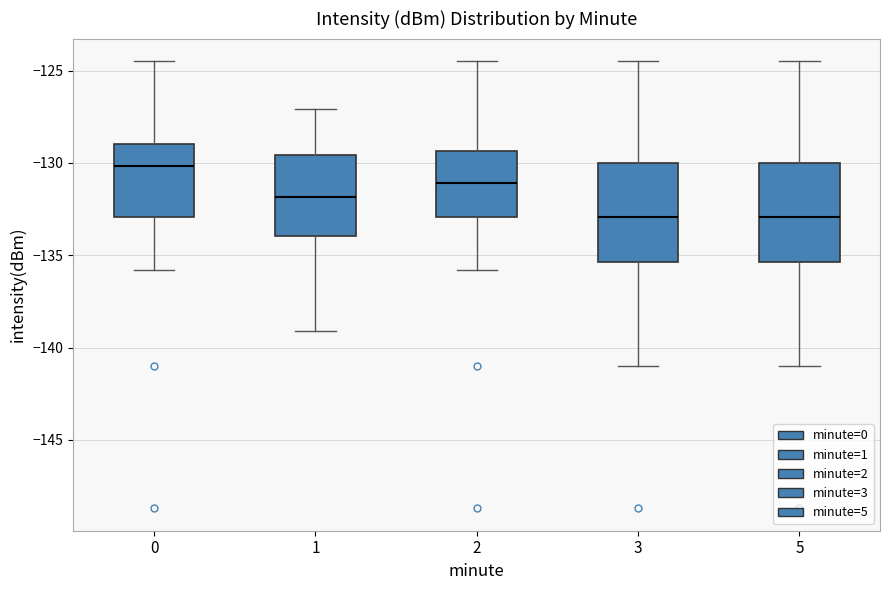

Reading left to right, transcribe this box plot: for each box, give where its median line is, the range the box spans, and where its two whiskers end, as read against the y-axis. The values are not printed on the chart, so give them approximately, as read against the axis.

0: median -130.0, box -133.0 to -129.0, whiskers -136.0 to -124.5
1: median -132.0, box -134.0 to -129.5, whiskers -139.0 to -127.0
2: median -131.0, box -133.0 to -129.5, whiskers -136.0 to -124.5
3: median -133.0, box -135.5 to -130.0, whiskers -141.0 to -124.5
5: median -133.0, box -135.5 to -130.0, whiskers -141.0 to -124.5